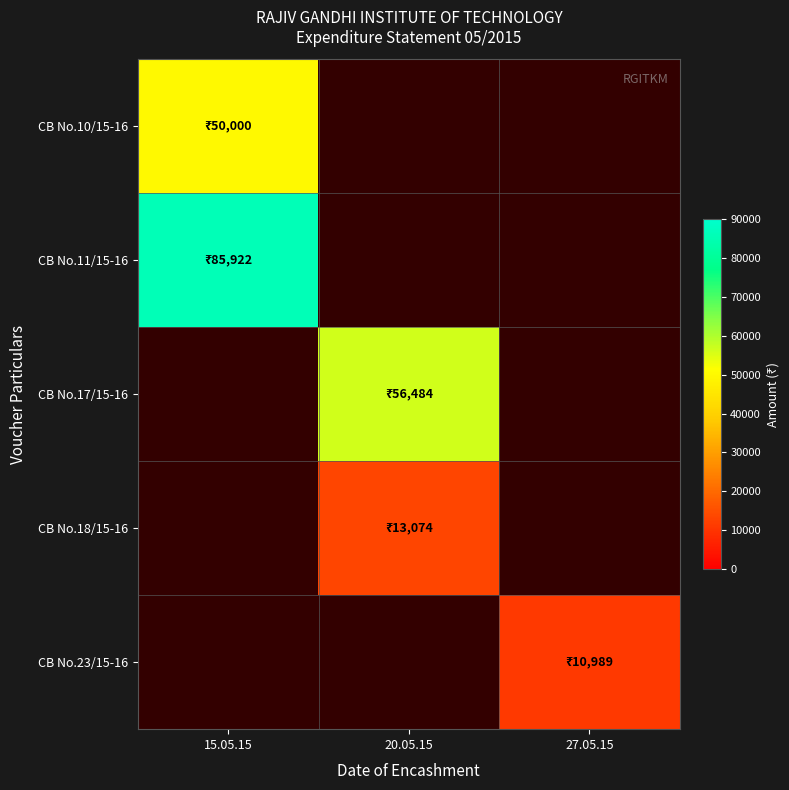

How many categories are shown in the chart?

3